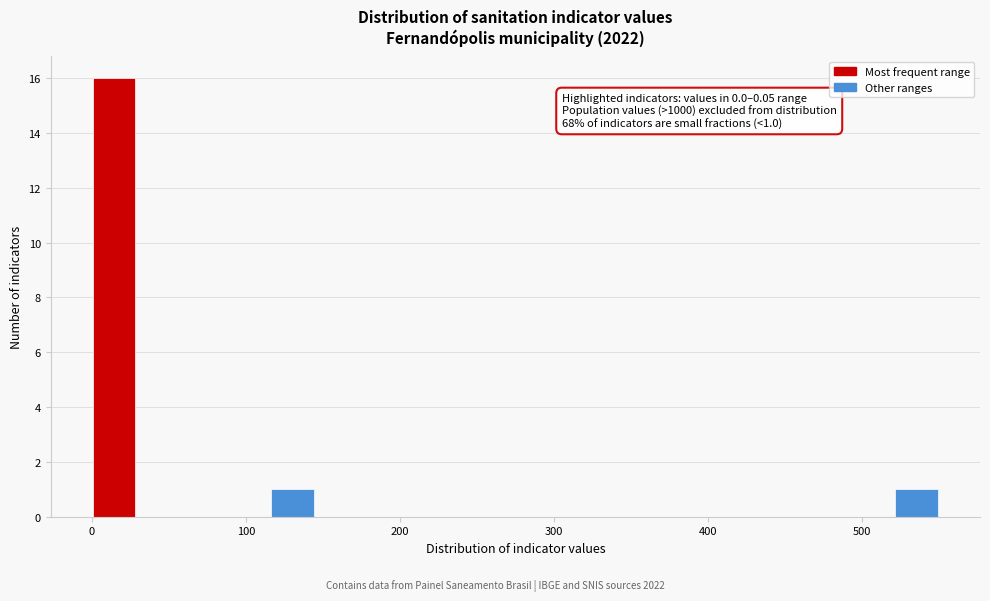

Around what value on the x-axis is the tallest bar? Give the approximate position of its centre, as read against the axis.

10